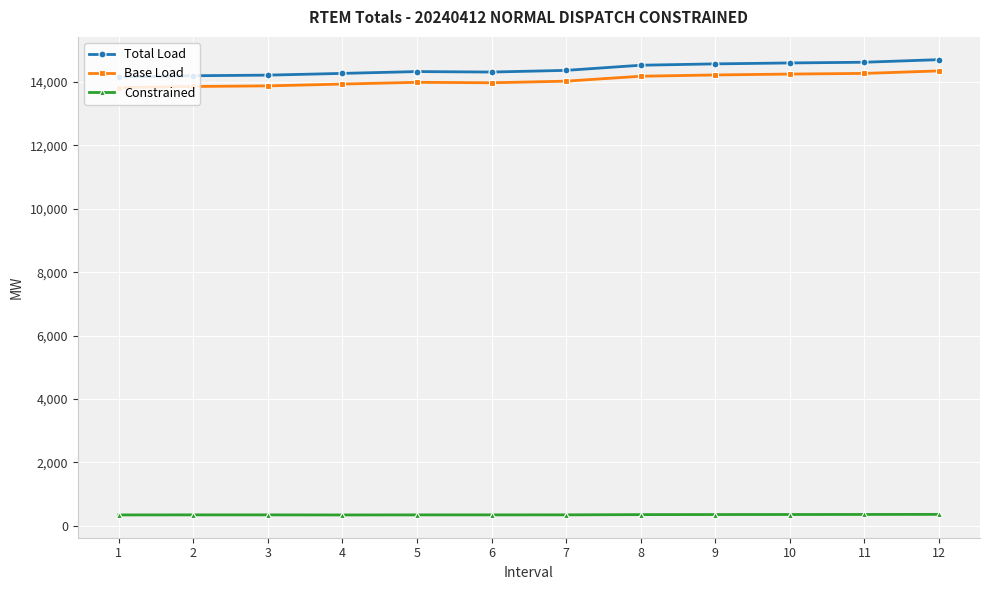

What is the total value across all series at 8?

29060.2